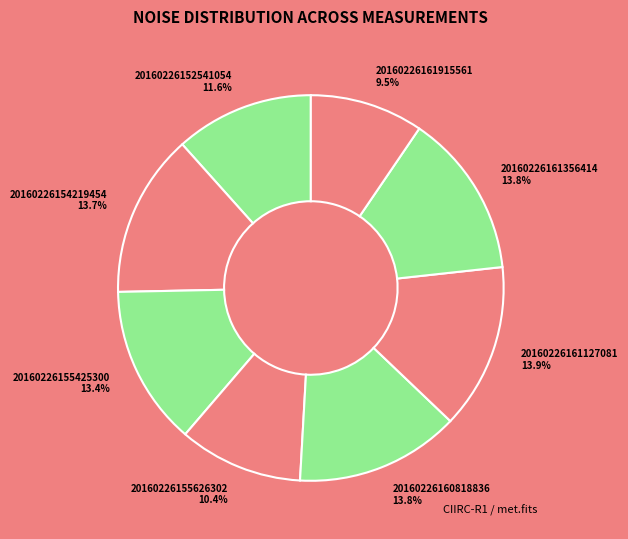

To the nearest percent, what percentage of the pie is 20160226161127081?

14%